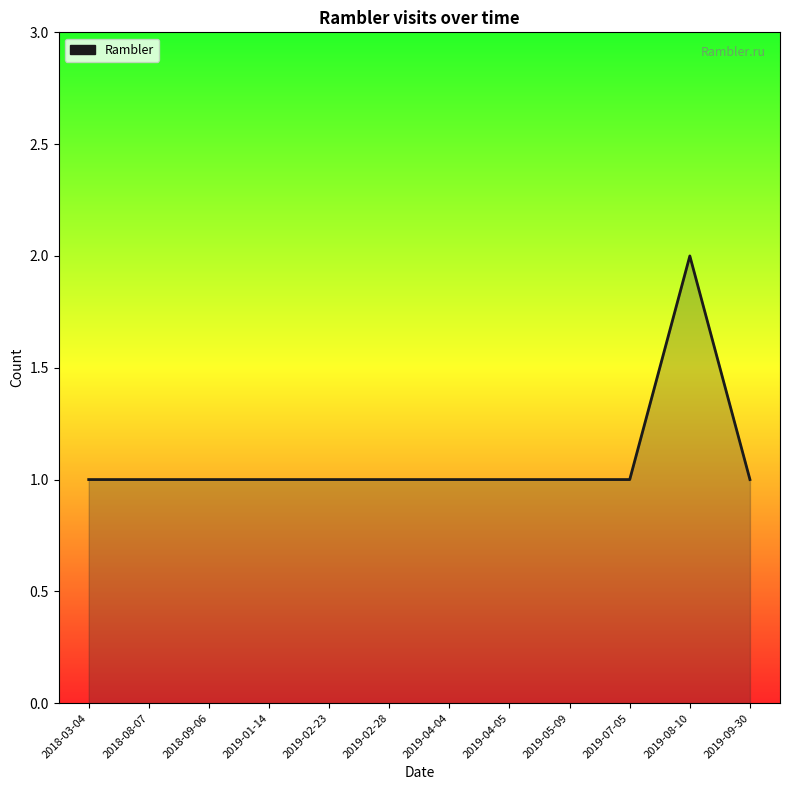

What position from the right is 2018-08-07?

11